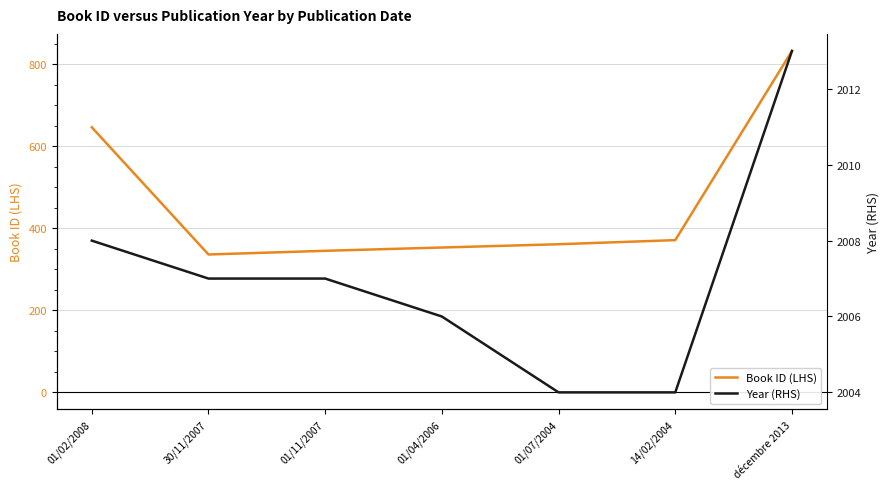

The value of Year (RHS) at 14/02/2004 is 3173. True or false?

False